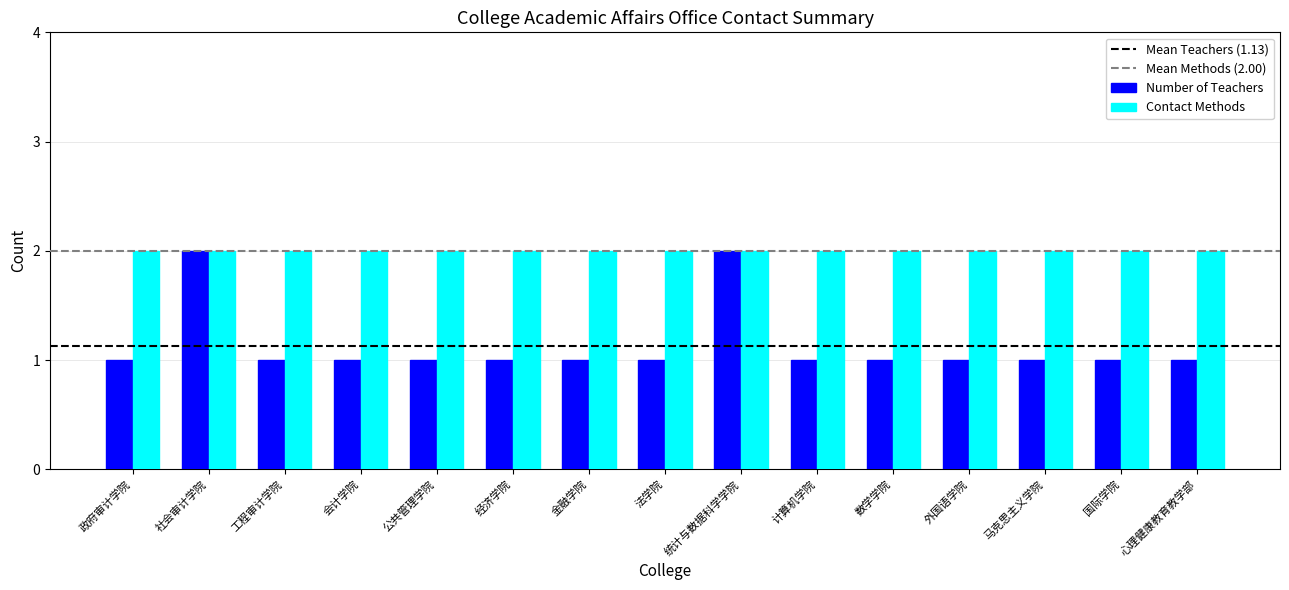

Is the value of Number of Teachers at 工程审计学院 greater than the value of Contact Methods at 政府审计学院?

No